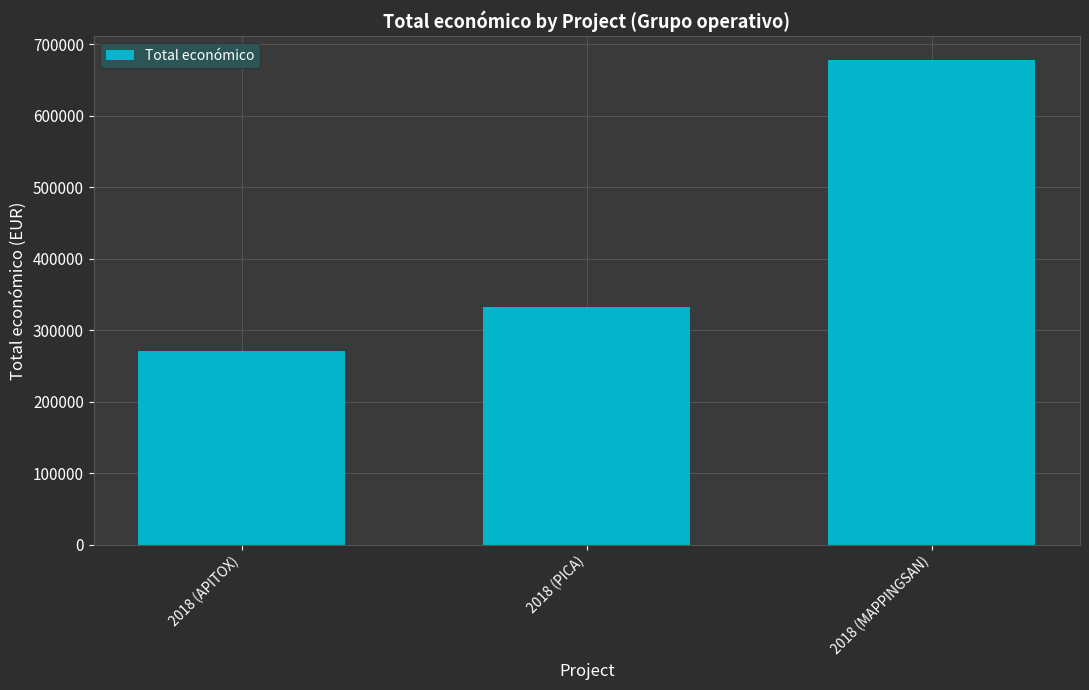

What is the smallest value displayed?

271552